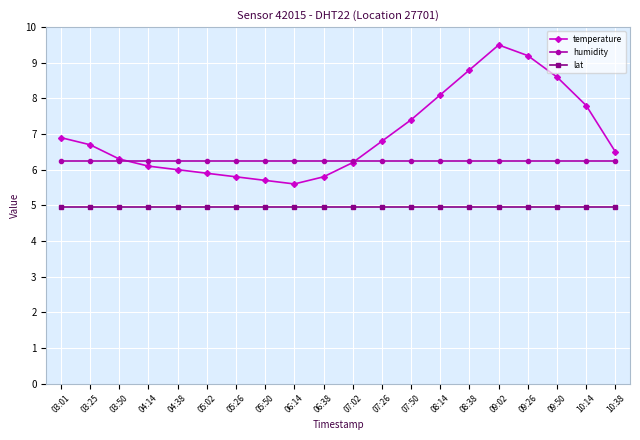

Reading left to right, transcribe all the data shown in this chart.

temperature: 03:01=6.9	03:25=6.7	03:50=6.3	04:14=6.1	04:38=6.0	05:02=5.9	05:26=5.8	05:50=5.7	06:14=5.6	06:38=5.8	07:02=6.2	07:26=6.8	07:50=7.4	08:14=8.1	08:38=8.8	09:02=9.5	09:26=9.2	09:50=8.6	10:14=7.8	10:38=6.5
humidity: 03:01=6.2	03:25=6.2	03:50=6.2	04:14=6.2	04:38=6.2	05:02=6.2	05:26=6.2	05:50=6.2	06:14=6.2	06:38=6.2	07:02=6.2	07:26=6.2	07:50=6.2	08:14=6.2	08:38=6.2	09:02=6.2	09:26=6.2	09:50=6.2	10:14=6.2	10:38=6.2
lat: 03:01=5.0	03:25=5.0	03:50=5.0	04:14=5.0	04:38=5.0	05:02=5.0	05:26=5.0	05:50=5.0	06:14=5.0	06:38=5.0	07:02=5.0	07:26=5.0	07:50=5.0	08:14=5.0	08:38=5.0	09:02=5.0	09:26=5.0	09:50=5.0	10:14=5.0	10:38=5.0